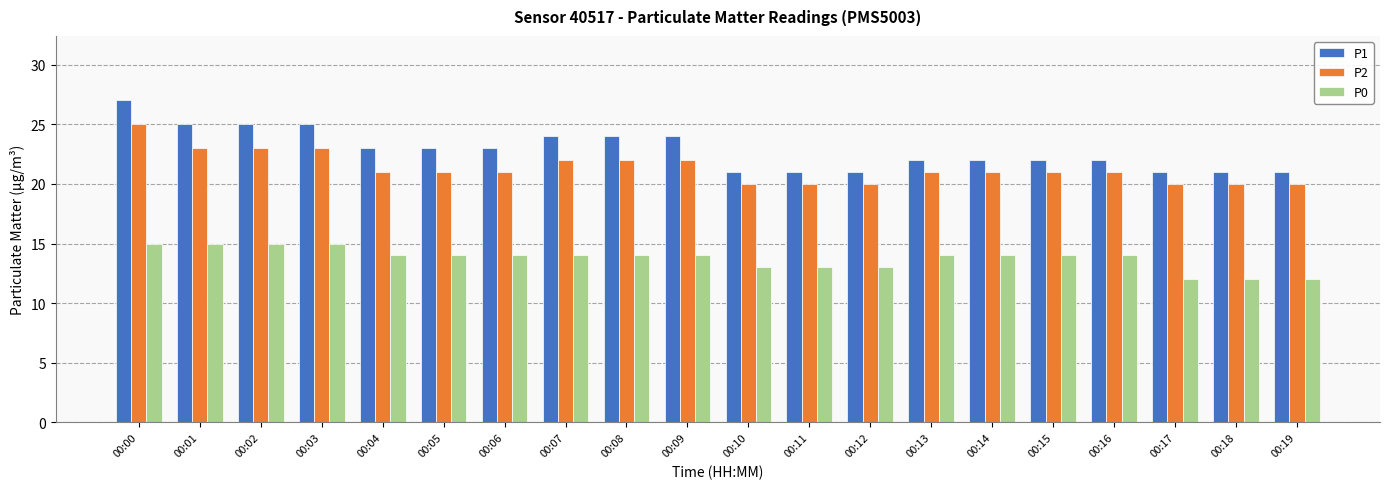

What is the difference between the maximum and minimum values in the P1 series?

6